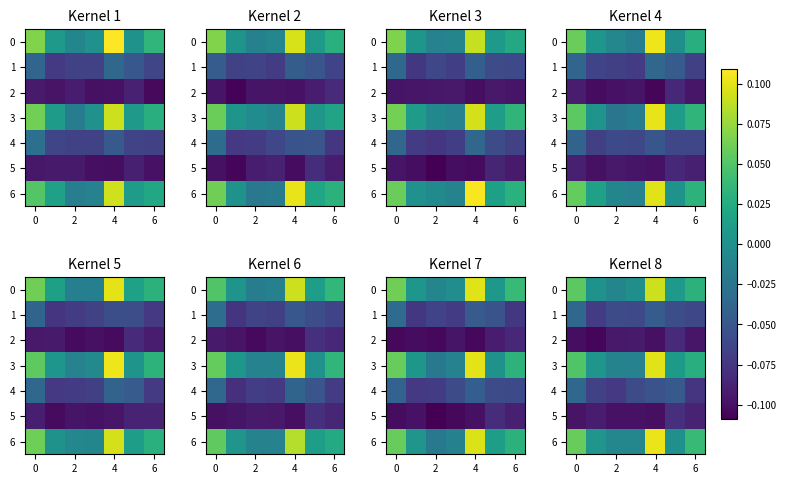

The value of 5 at 4 is -0.1. True or false?

True